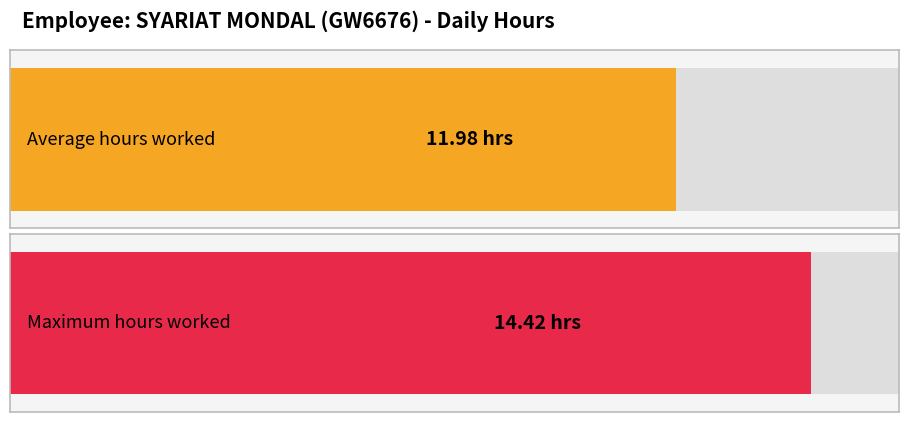

The chart shows a value of 9.9 at 11-Tue. True or false?

False